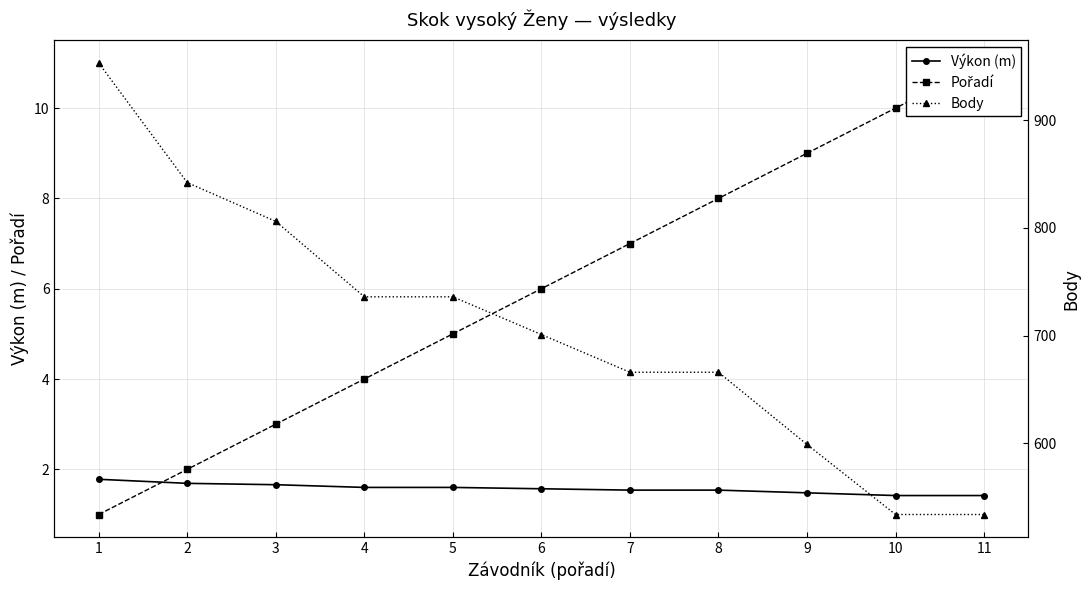

What is the total value across all series at 3?

810.7